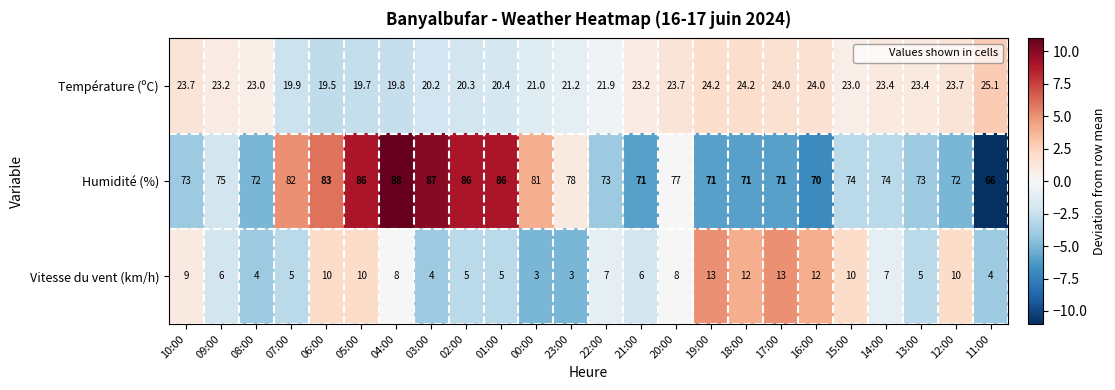

At which category is the sum across all series the highest?

04:00